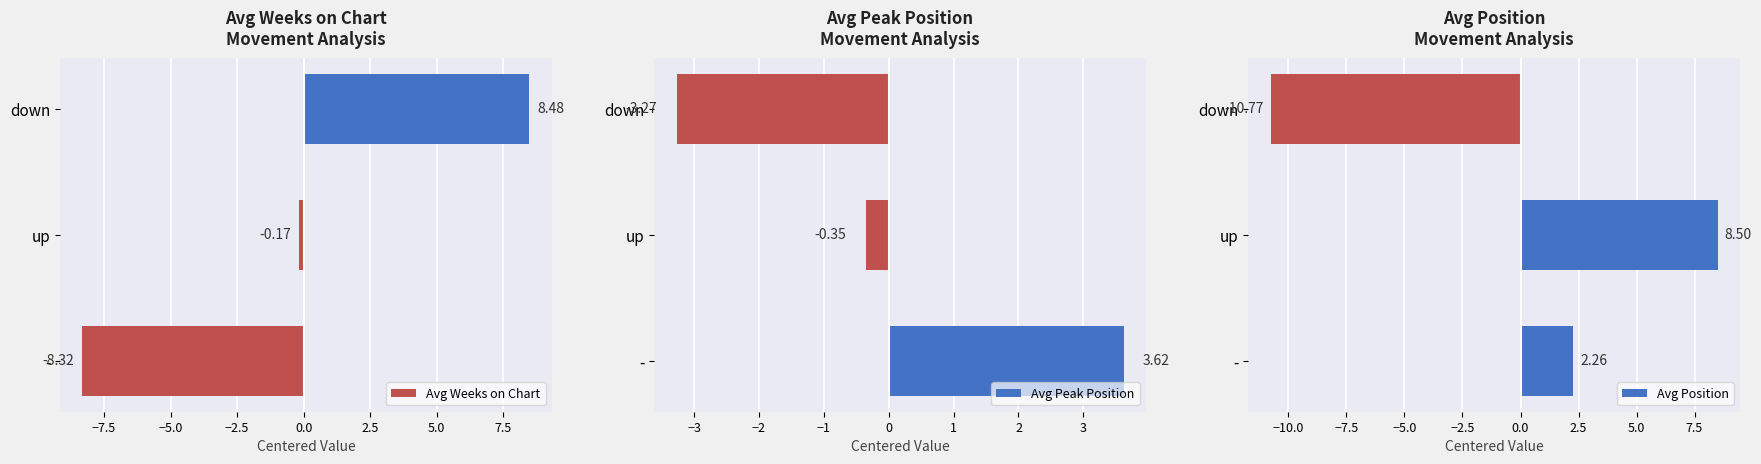

Which series has the widest spread of values?

Avg Position